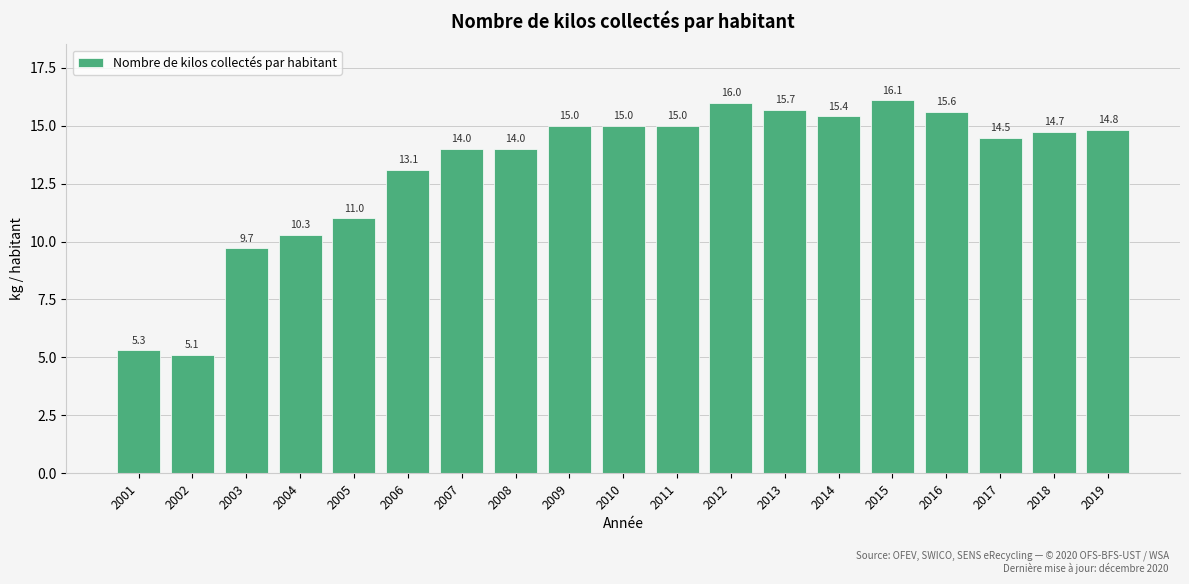

What is the difference between the maximum and minimum values?

11.0